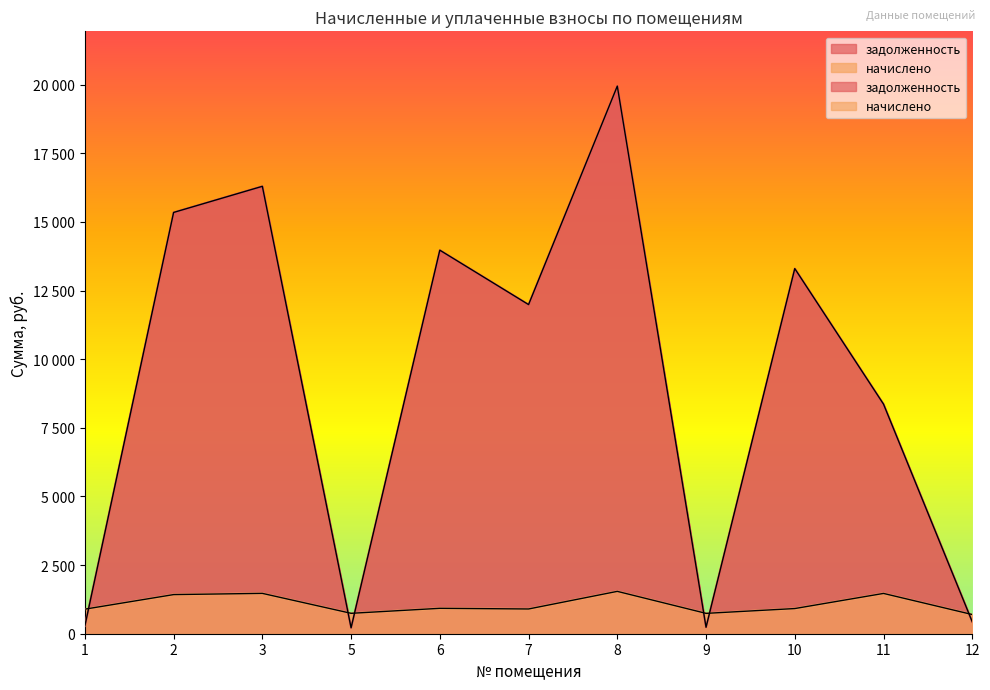

How many values in the начислено series exceed 916?

6